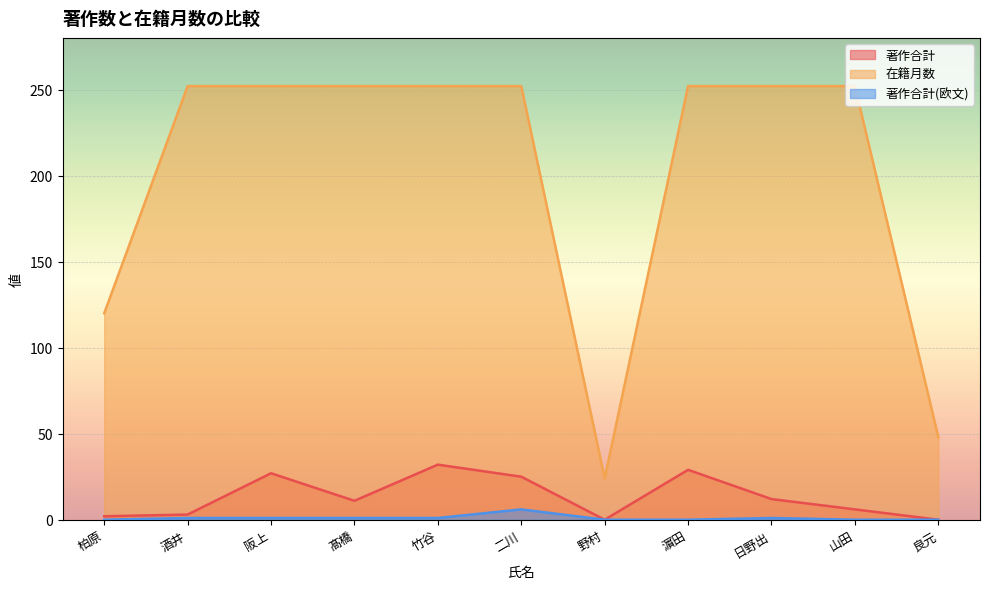

How many distinct data groups are displayed?

3